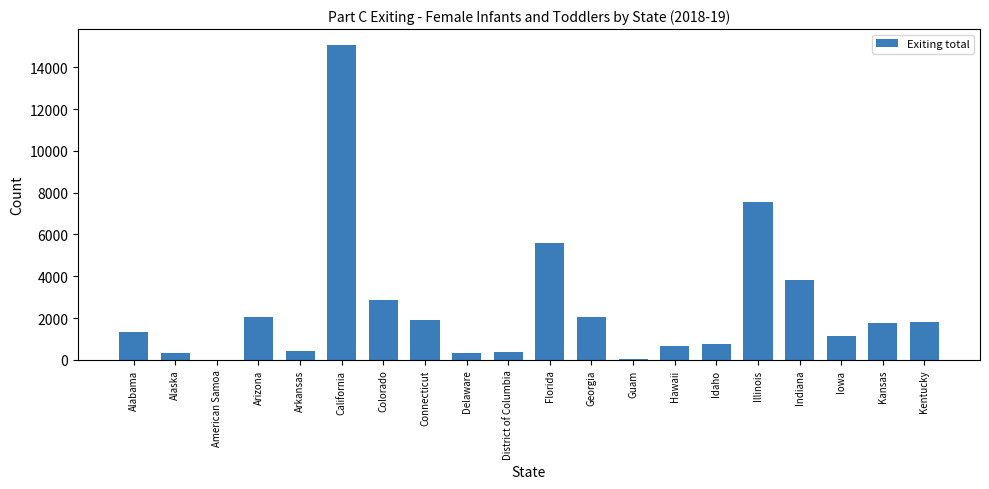

What is the maximum value shown in the chart?

15071